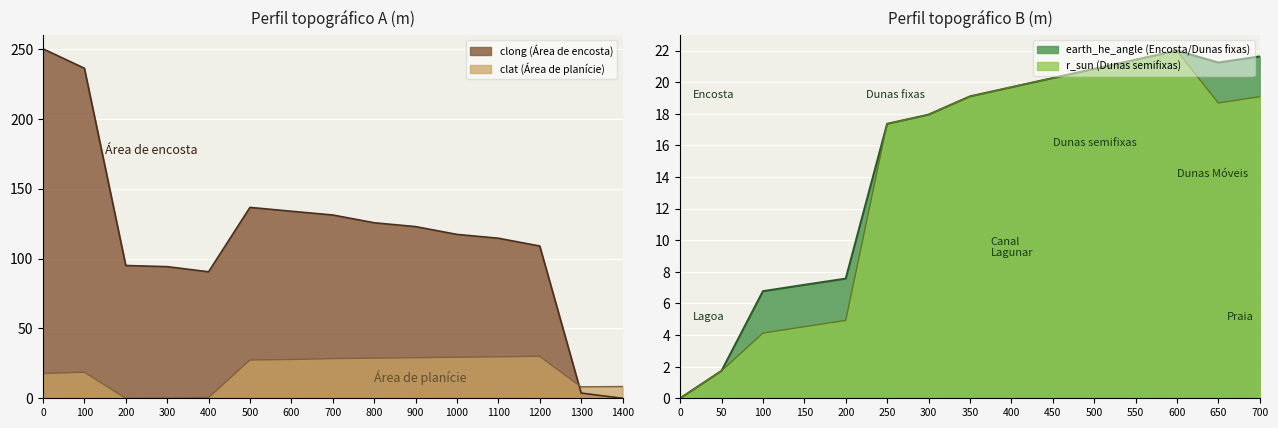

Which series ends up on top after the final intersection of r_sun and clat?

r_sun